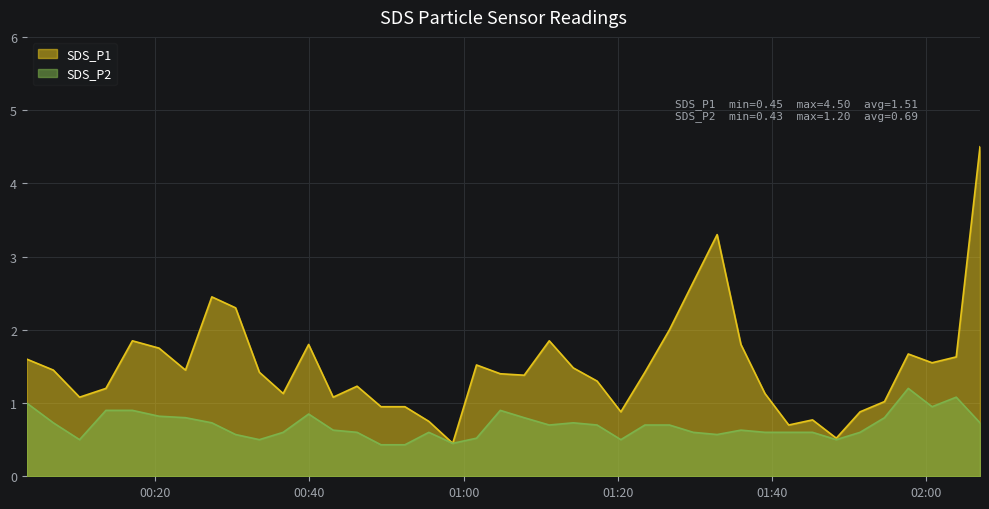

How many lines are shown in the chart?

2